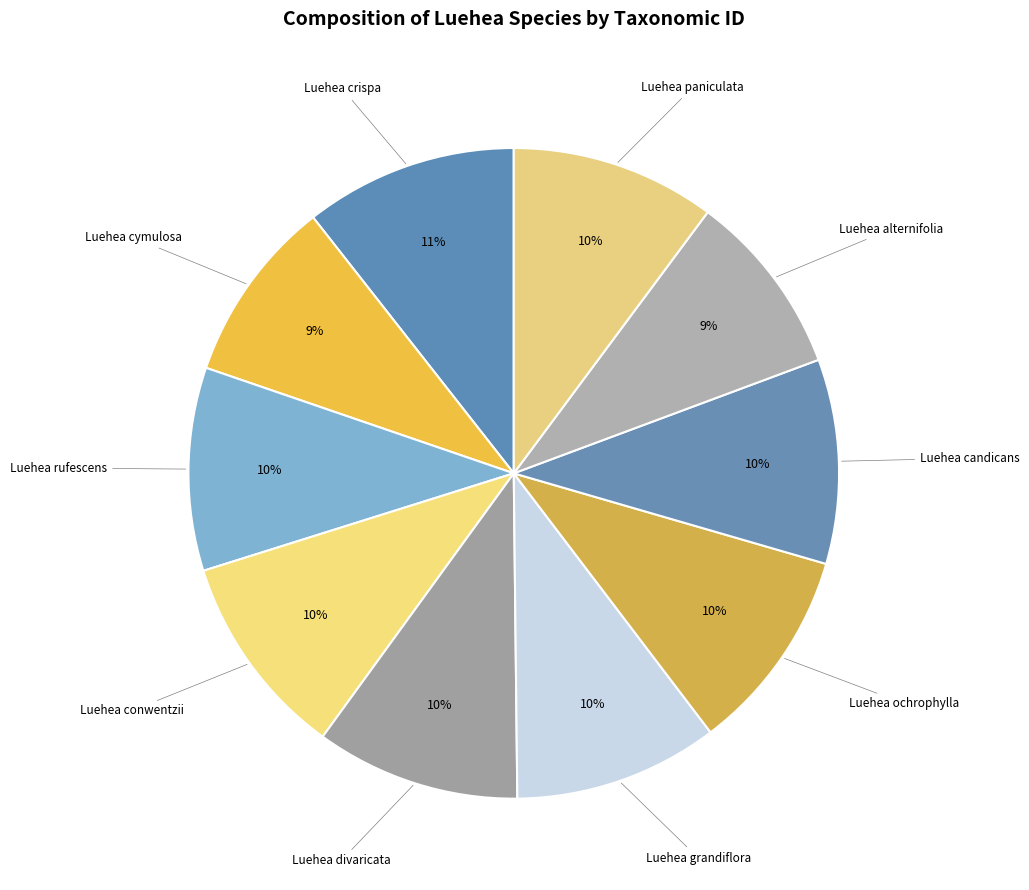

Between Luehea cymulosa and Luehea candicans, which is larger?

Luehea candicans